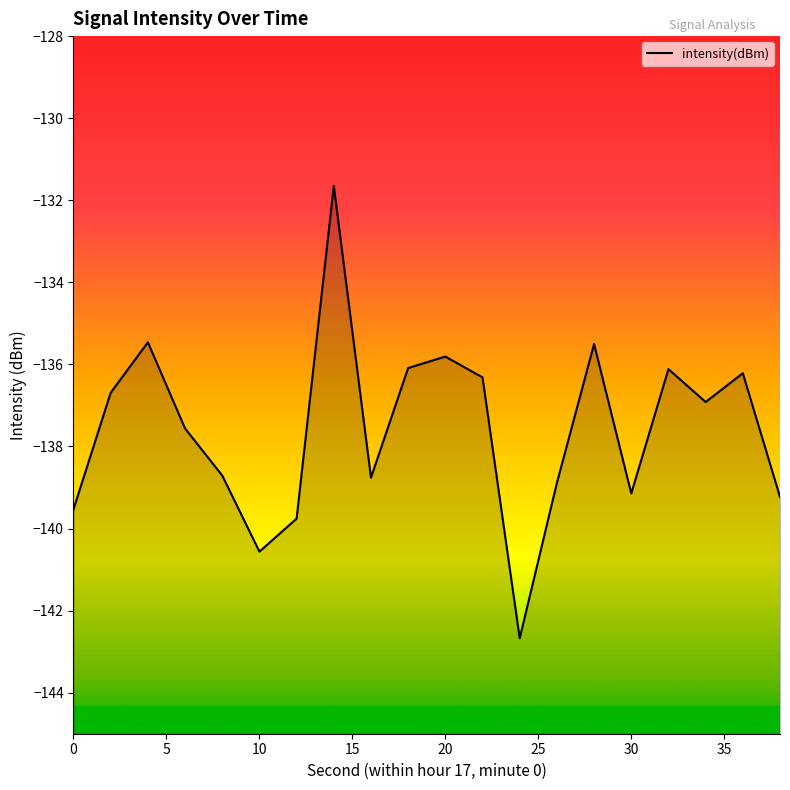

Does the chart have visible grid lines?

No